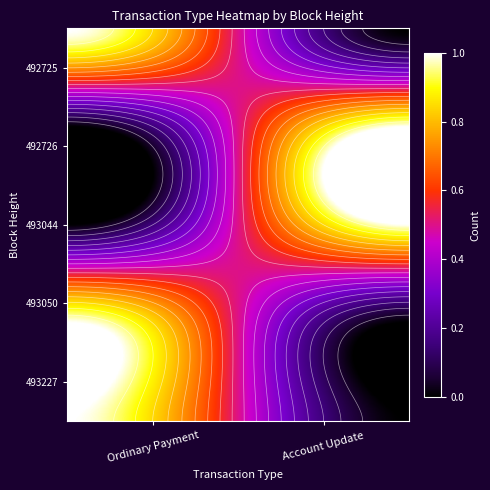

How many values in the Ordinary Payment series are below 1?

2